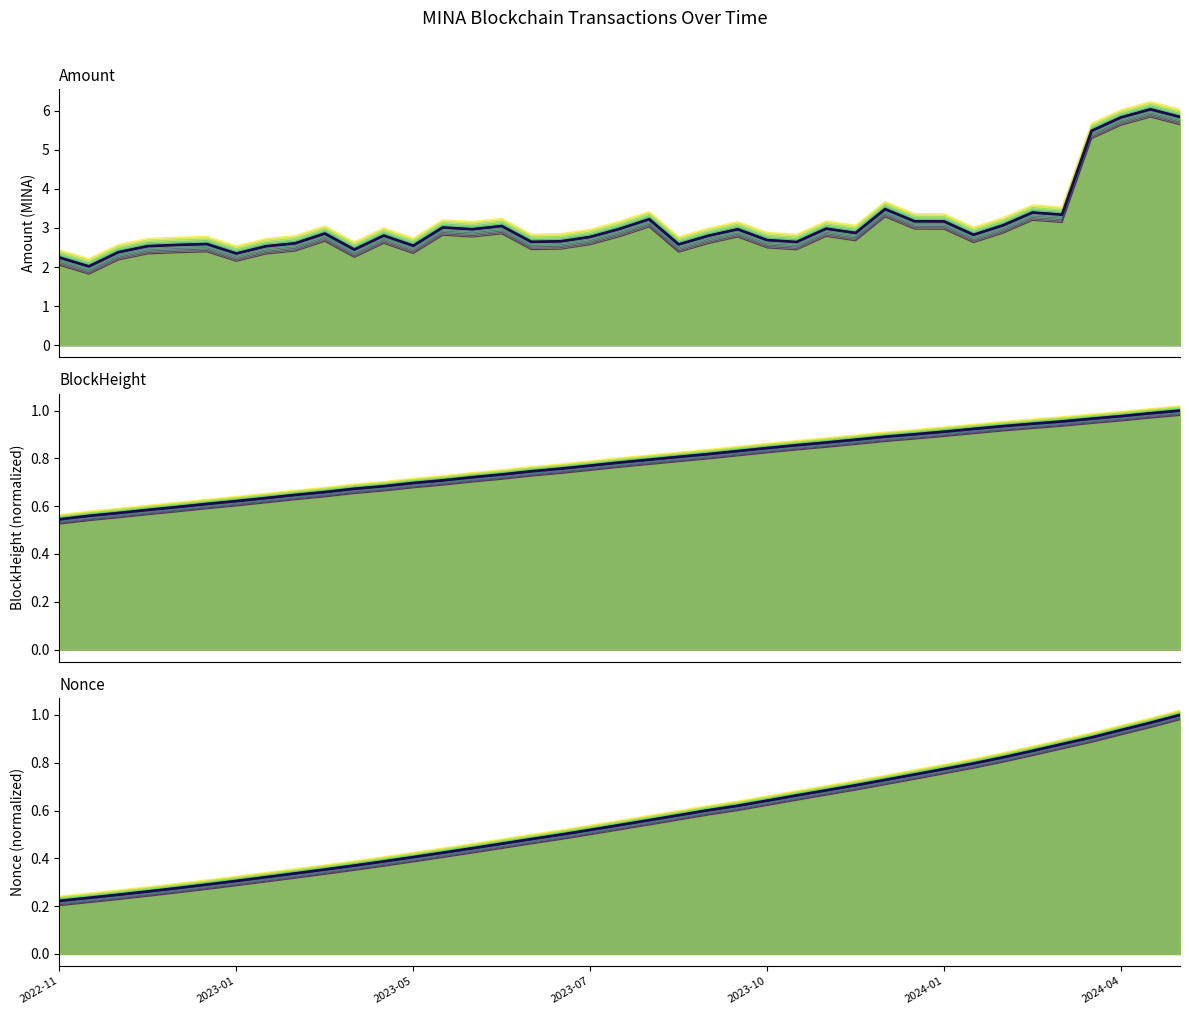

The value of Amount_line_0 at 26 is 2.8. True or false?

True